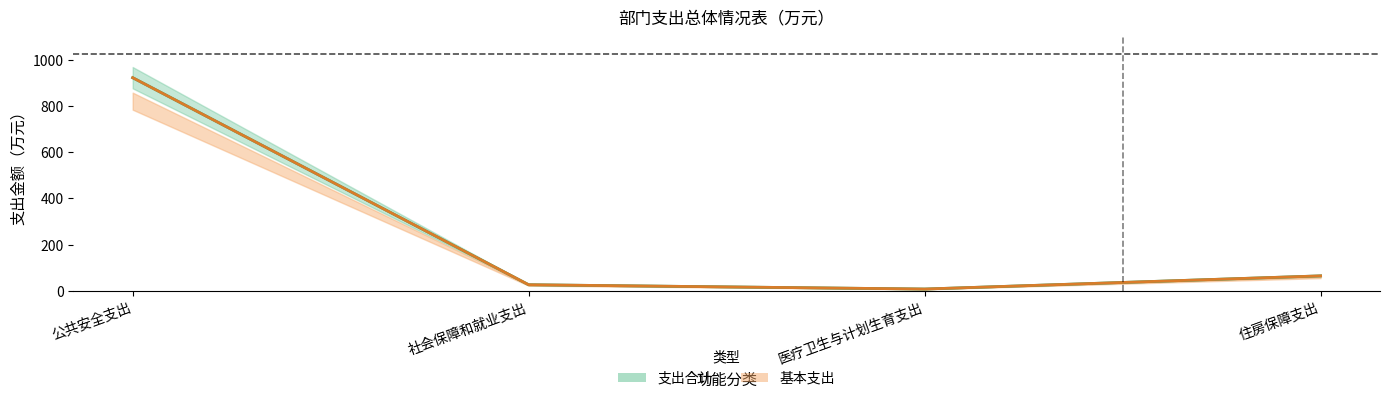

True or false: 基本支出 and 支出合计 intersect in this chart.

False